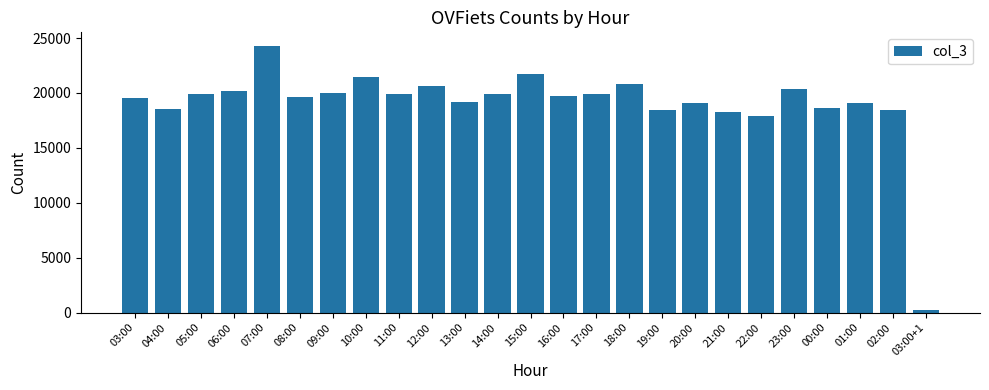

What is the minimum value shown in the chart?

259